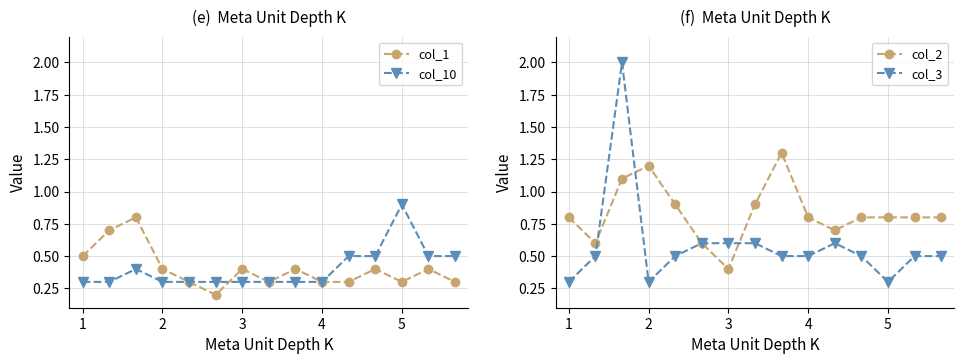

What is the highest value of the col_1 series?

0.8